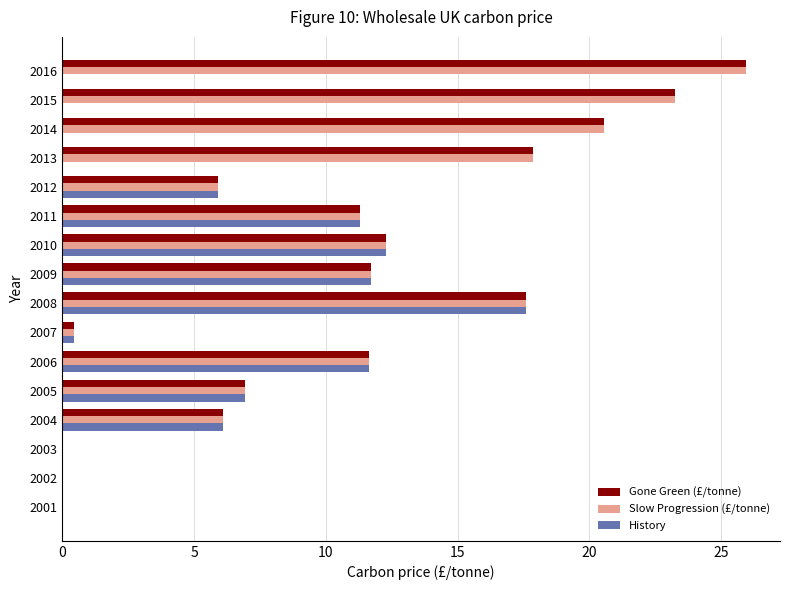

Which series changed the most between 2010 and 2014?

History